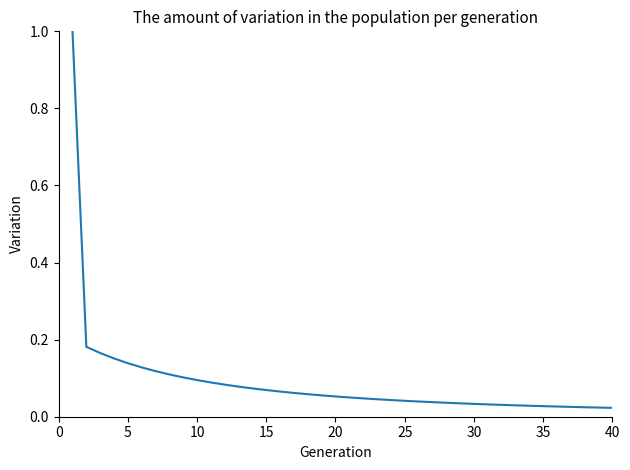

What is the greatest value displayed?

1.0